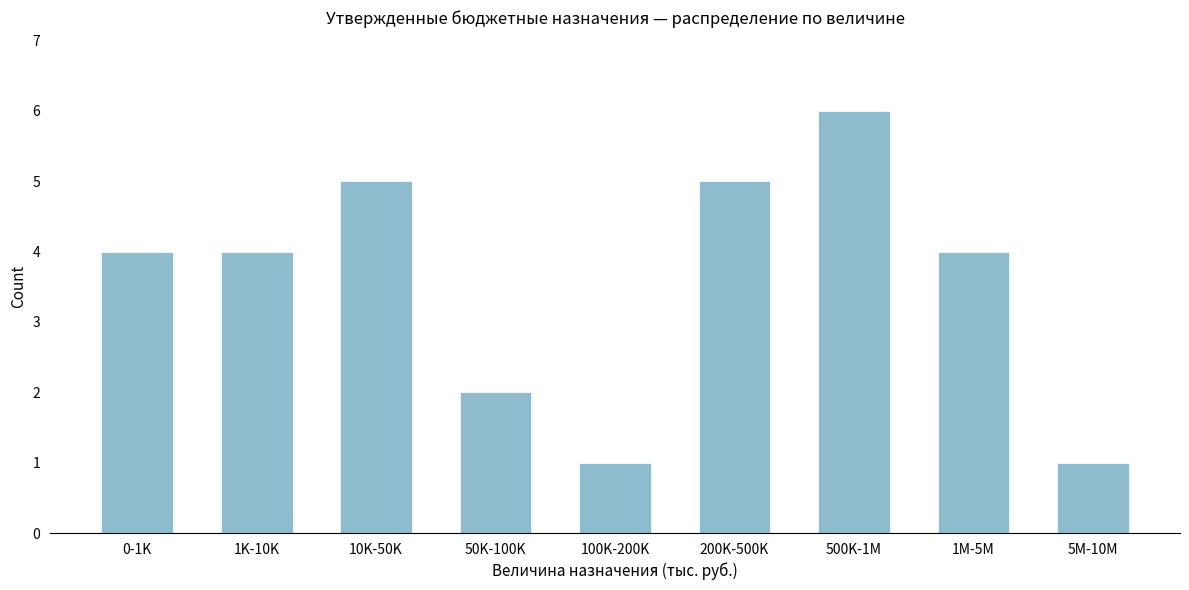

Reading left to right, what are all the values shown in this chart?

0-1K=4	1K-10K=4	10K-50K=5	50K-100K=2	100K-200K=1	200K-500K=5	500K-1M=6	1M-5M=4	5M-10M=1